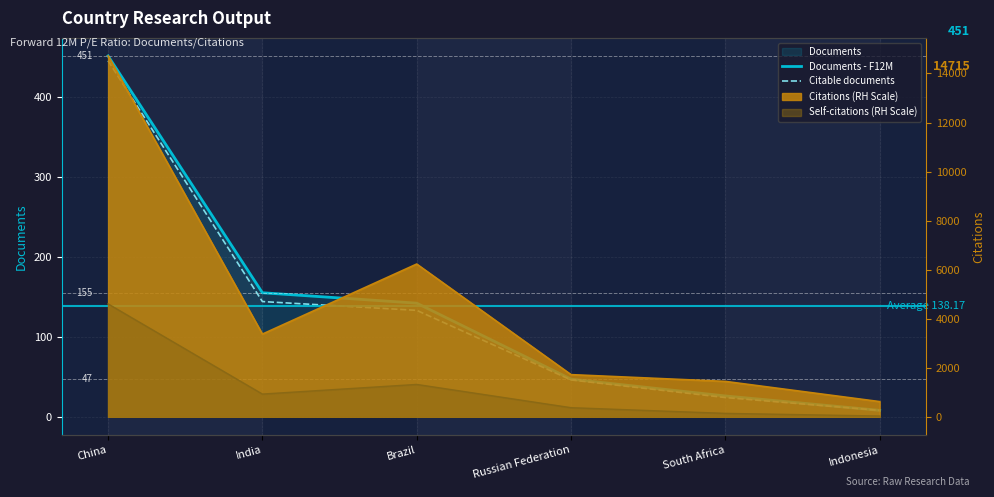

Between India and China, which is larger?

China